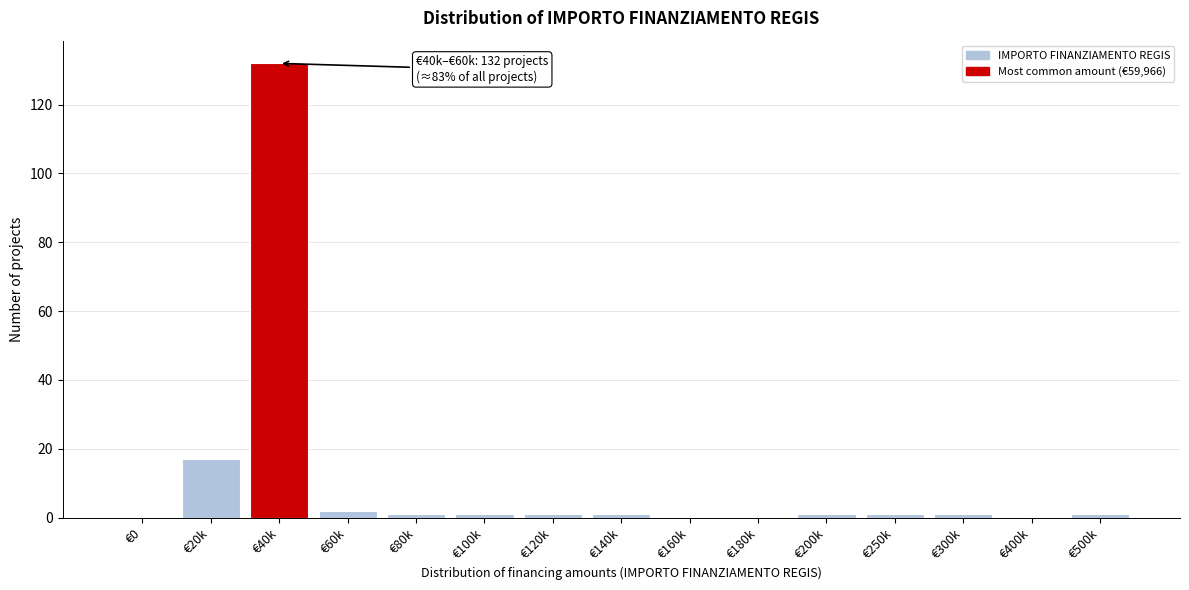

Reading left to right, extract all data points from this chart.

€0=0	€20k=17	€40k=132	€60k=2	€80k=1	€100k=1	€120k=1	€140k=1	€160k=0	€180k=0	€200k=1	€250k=1	€300k=1	€400k=0	€500k=1